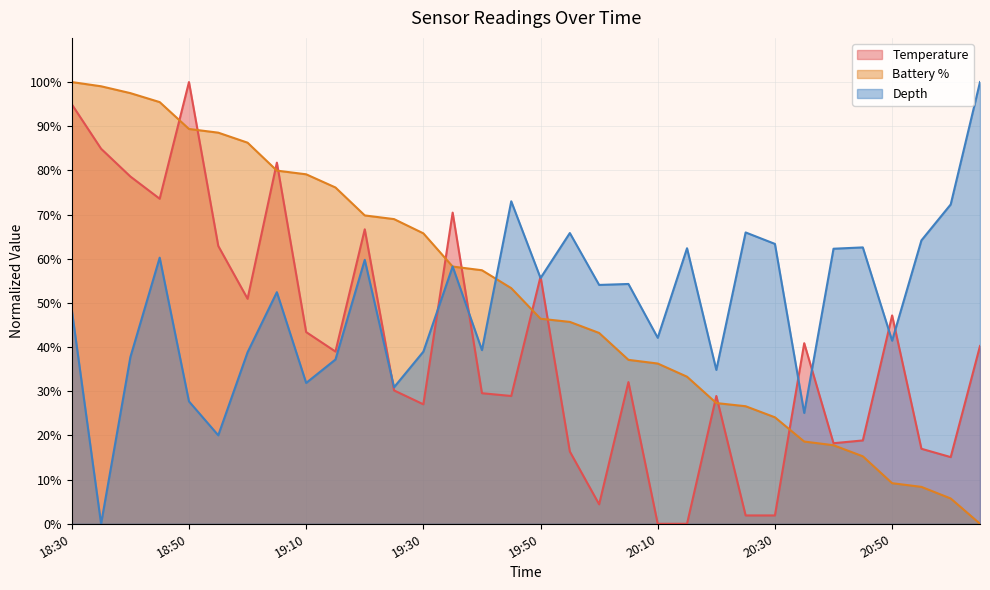

What is the average value of the Battery % series?

51.9